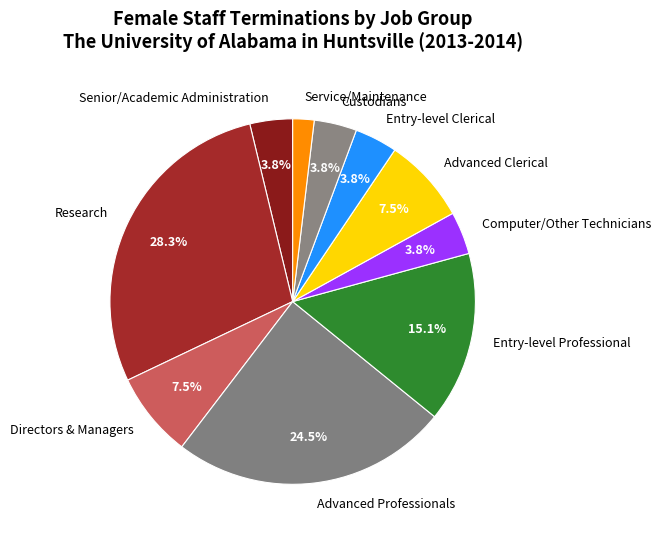

To the nearest percent, what is the difference between the largest and smallest slice percentages?

26%